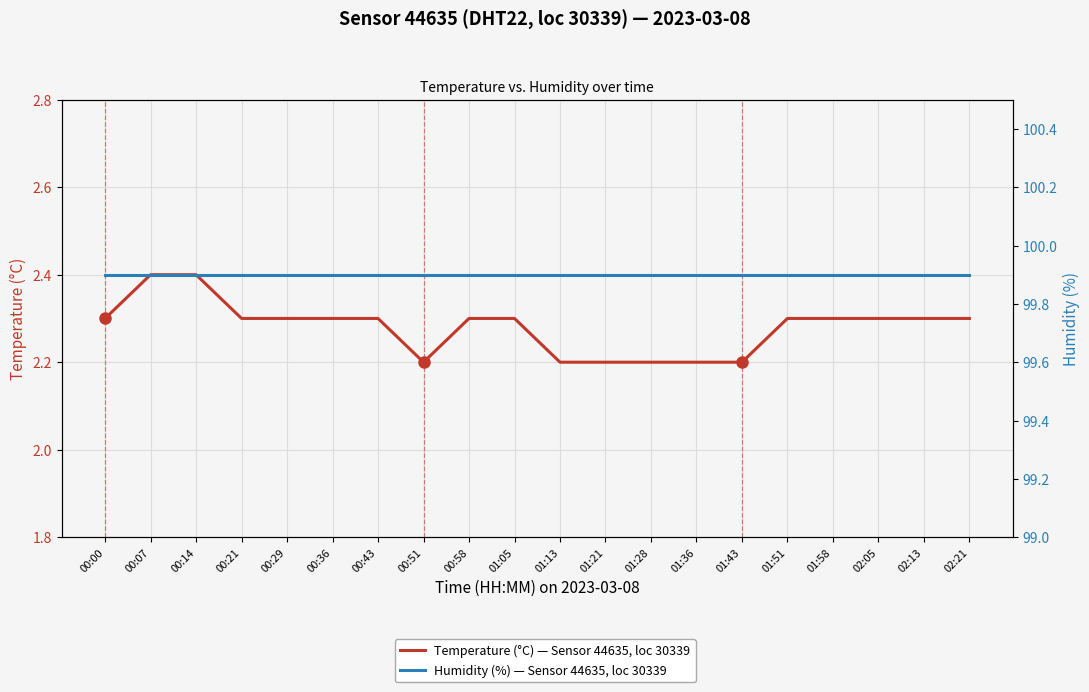

What is the difference between the highest and lowest values at 00:51?

97.7